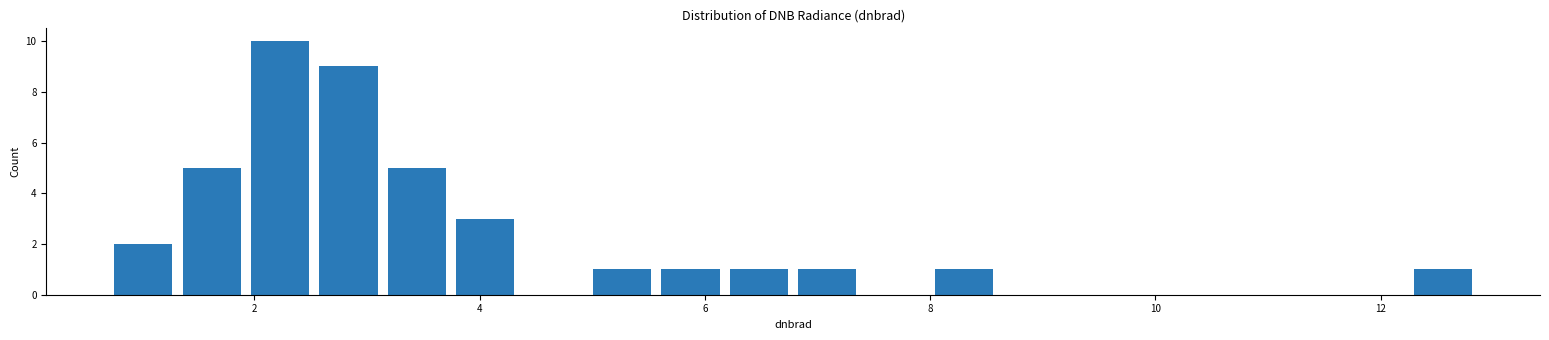

Around what value on the x-axis is the tallest bar? Give the approximate position of its centre, as read against the axis.

2.2